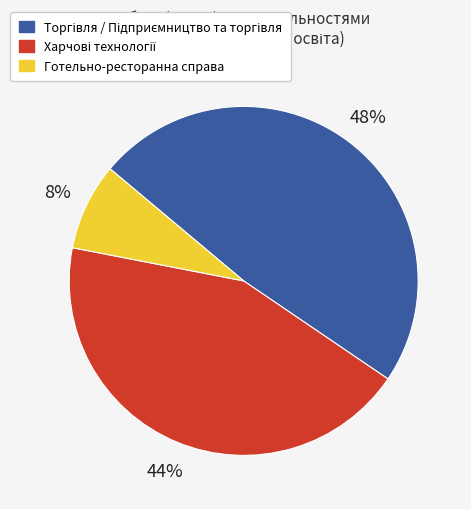

To the nearest percent, what percentage of the pie is Готельно-ресторанна справа?

8%